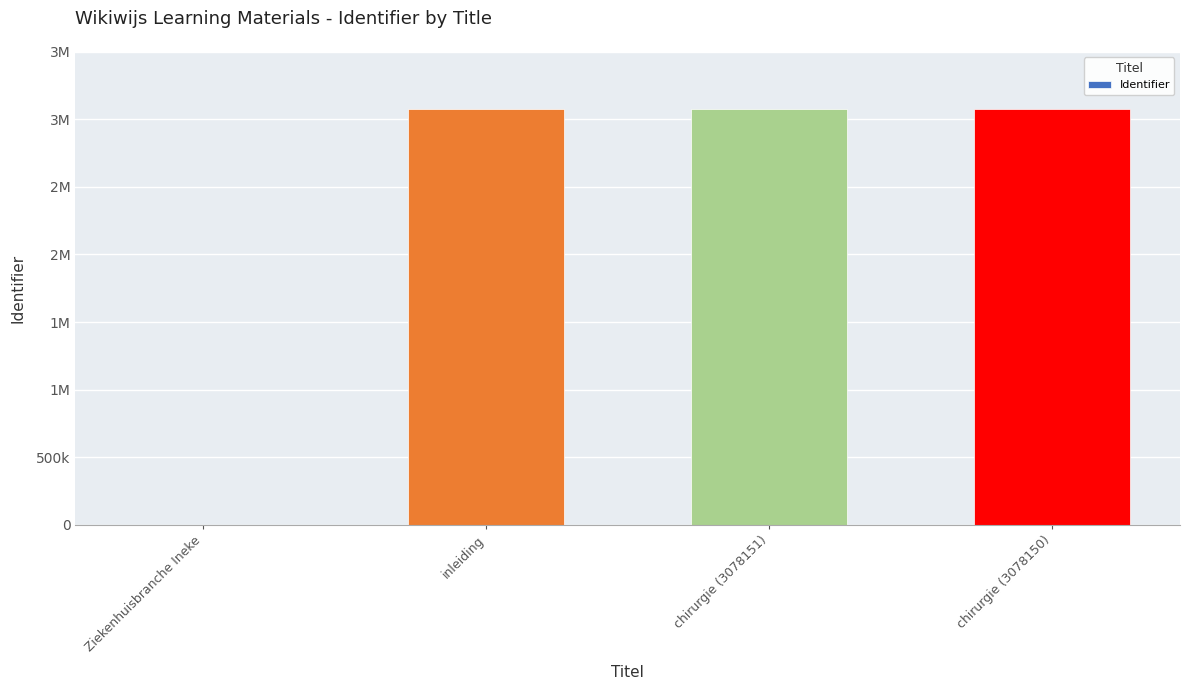

Are the bars horizontal?

No